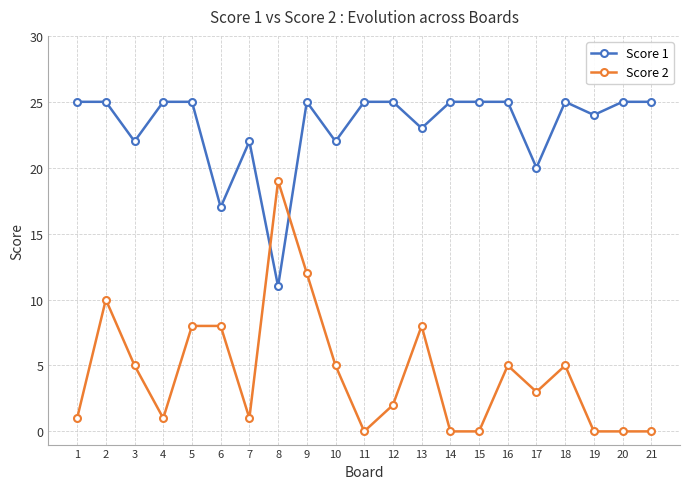

True or false: Score 1 has a value of 34 at 14.

False